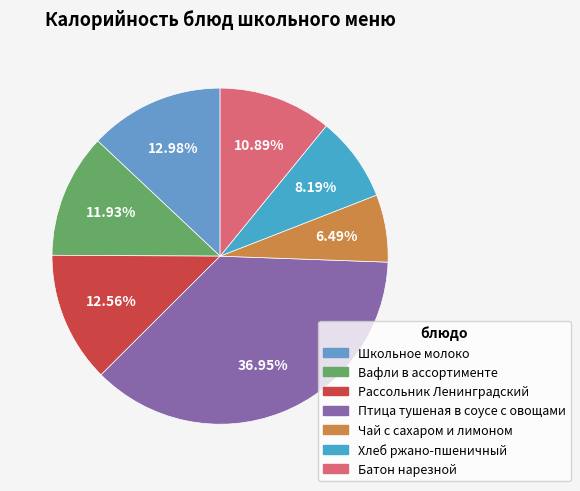

Between Батон нарезной and Хлеб ржано-пшеничный, which is larger?

Батон нарезной